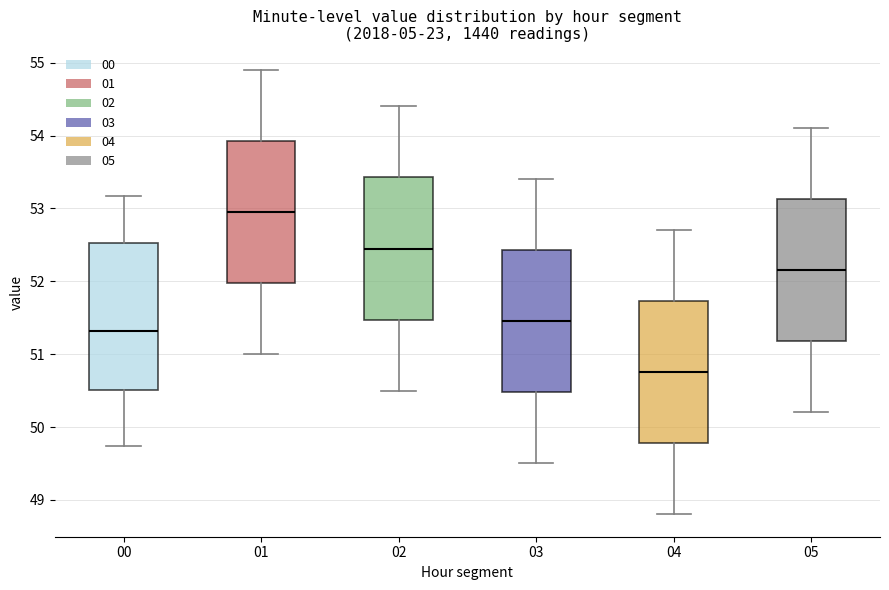

Reading left to right, read every box against the y-axis: the position of its median line, the range the box covers, and the ends of its whiskers. The values are not printed on the chart, so give them approximately, as read against the axis.

00: median 51.3, box 50.5 to 52.5, whiskers 49.7 to 53.2
01: median 53.0, box 52.0 to 53.9, whiskers 51.0 to 54.9
02: median 52.5, box 51.5 to 53.4, whiskers 50.5 to 54.4
03: median 51.5, box 50.5 to 52.4, whiskers 49.5 to 53.4
04: median 50.8, box 49.8 to 51.7, whiskers 48.8 to 52.7
05: median 52.2, box 51.2 to 53.1, whiskers 50.2 to 54.1